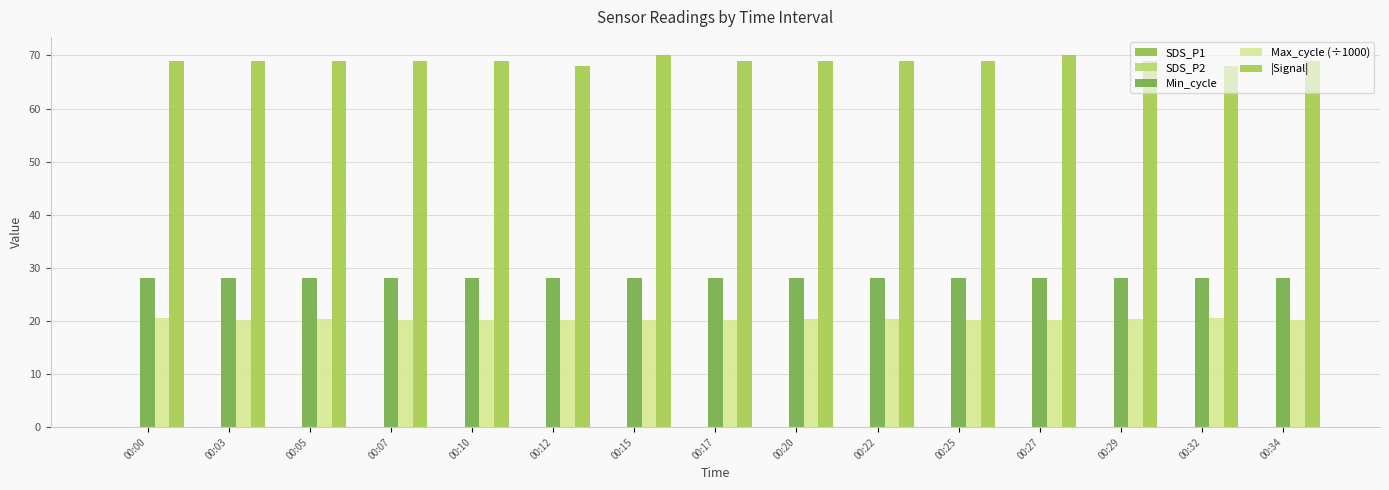

Reading left to right, transcribe all the data shown in this chart.

SDS_P1: 00:00=0.1	00:03=0.1	00:05=0.1	00:07=0.1	00:10=0.1	00:12=0.1	00:15=0.1	00:17=0.1	00:20=0.1	00:22=0.1	00:25=0.1	00:27=0.1	00:29=0.1	00:32=0.1	00:34=0.1
SDS_P2: 00:00=0.1	00:03=0.1	00:05=0.1	00:07=0.1	00:10=0.1	00:12=0.1	00:15=0.1	00:17=0.1	00:20=0.1	00:22=0.1	00:25=0.1	00:27=0.1	00:29=0.1	00:32=0.1	00:34=0.1
Min_cycle: 00:00=28.0	00:03=28.0	00:05=28.0	00:07=28.0	00:10=28.0	00:12=28.0	00:15=28.0	00:17=28.0	00:20=28.0	00:22=28.0	00:25=28.0	00:27=28.0	00:29=28.0	00:32=28.0	00:34=28.0
Max_cycle (÷1000): 00:00=20.5	00:03=20.2	00:05=20.3	00:07=20.3	00:10=20.2	00:12=20.2	00:15=20.3	00:17=20.3	00:20=20.3	00:22=20.5	00:25=20.2	00:27=20.2	00:29=20.4	00:32=20.6	00:34=20.2
|Signal|: 00:00=69.0	00:03=69.0	00:05=69.0	00:07=69.0	00:10=69.0	00:12=68.0	00:15=70.0	00:17=69.0	00:20=69.0	00:22=69.0	00:25=69.0	00:27=70.0	00:29=69.0	00:32=68.0	00:34=69.0